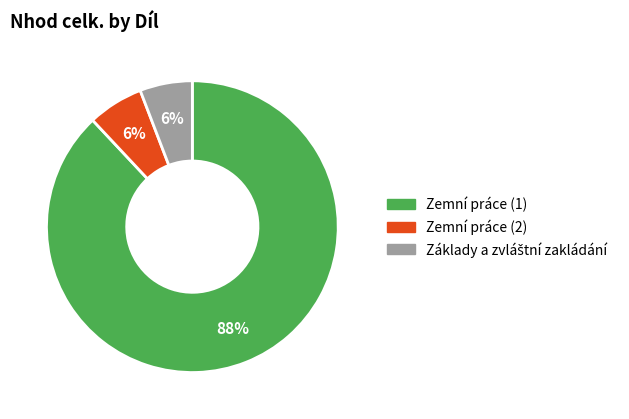

Does any single category account for the majority?

Yes